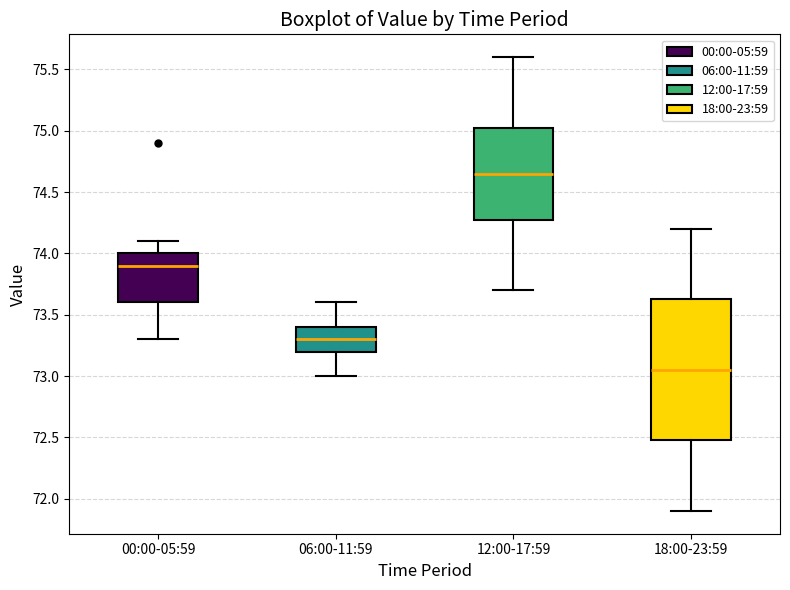

Reading left to right, transcribe this box plot: for each box, give where its median line is, the range the box spans, and where its two whiskers end, as read against the y-axis. The values are not printed on the chart, so give them approximately, as read against the axis.

00:00-05:59: median 73.90, box 73.60 to 74.00, whiskers 73.30 to 74.10
06:00-11:59: median 73.30, box 73.20 to 73.40, whiskers 73.00 to 73.60
12:00-17:59: median 74.65, box 74.30 to 75.05, whiskers 73.70 to 75.60
18:00-23:59: median 73.05, box 72.50 to 73.65, whiskers 71.90 to 74.20